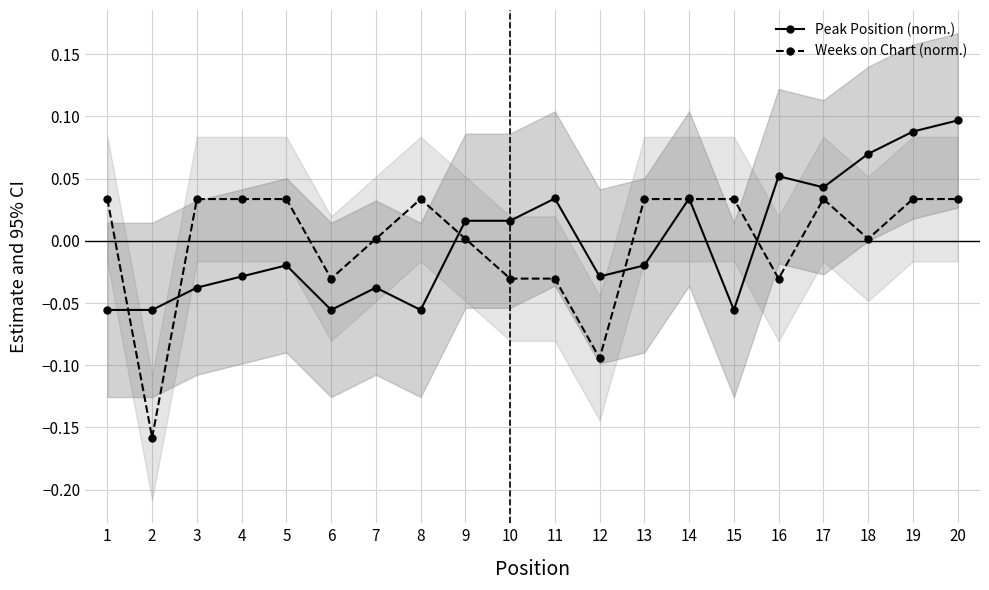

What is the smallest value displayed?

-0.2